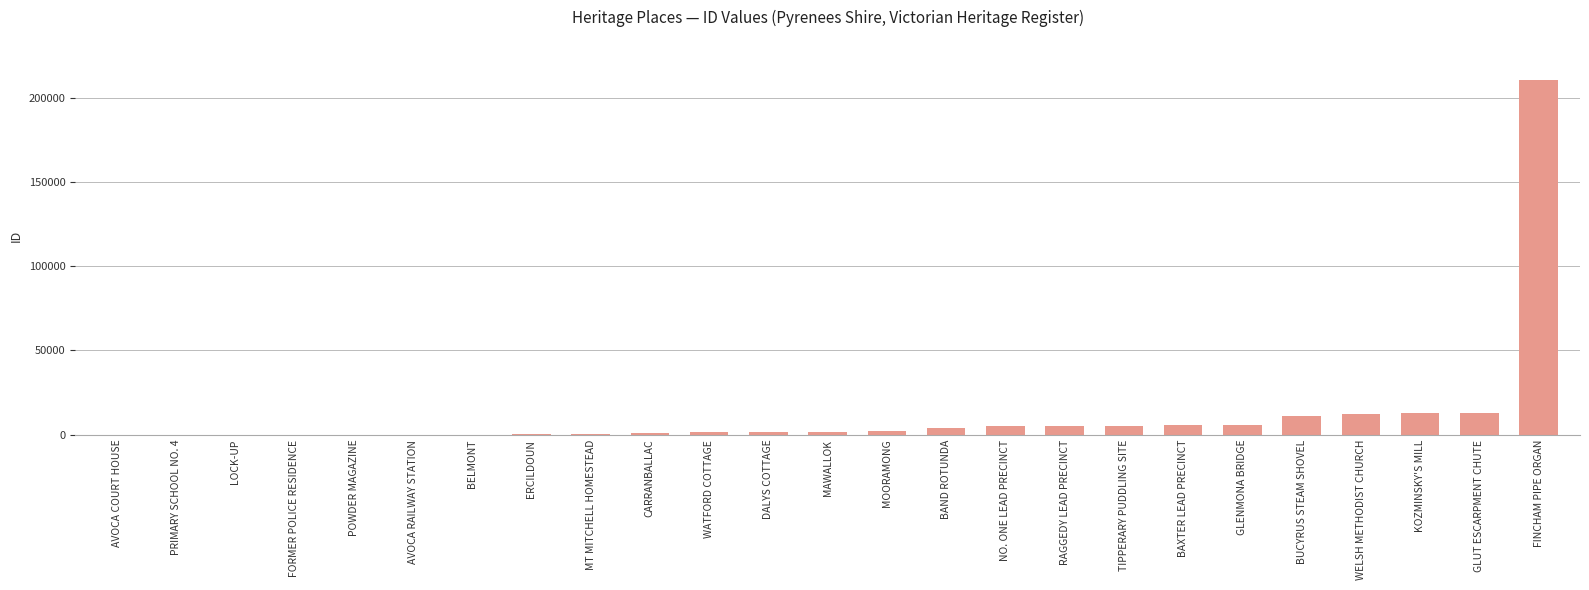

What is the sum of the values at TIPPERARY PUDDLING SITE and RAGGEDY LEAD PRECINCT?

9938